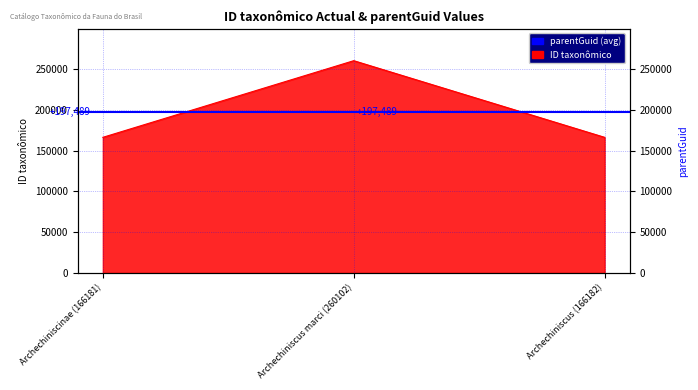

How many lines are shown in the chart?

1